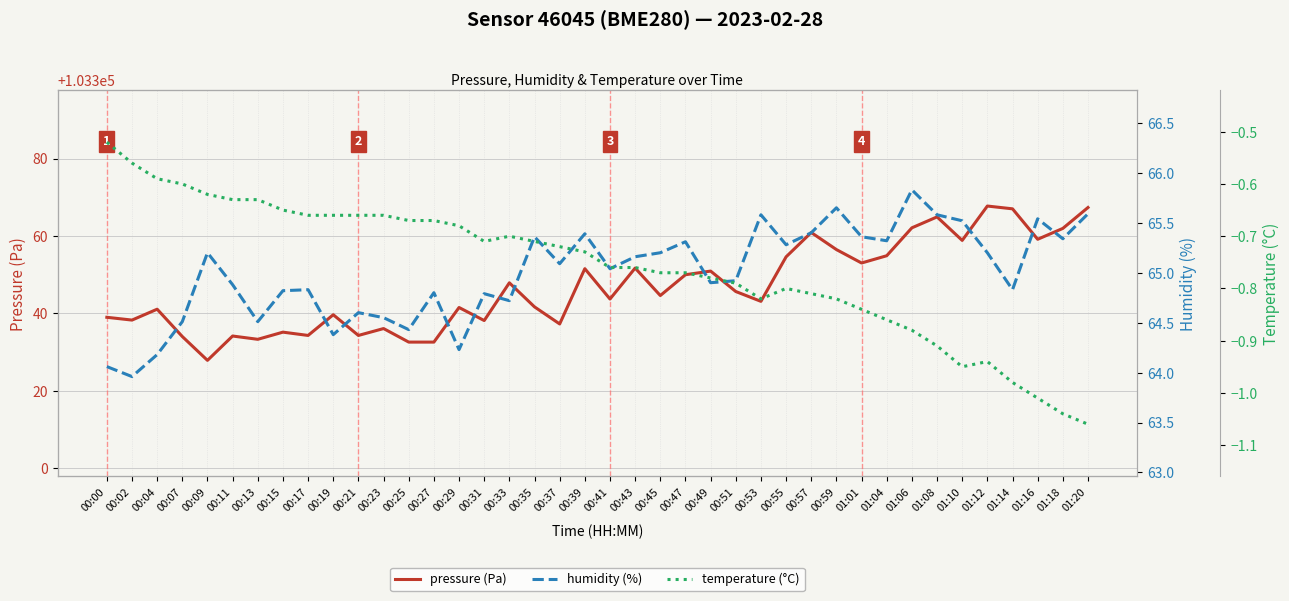

At which label is temperature (°C) closest to 0?

00:00